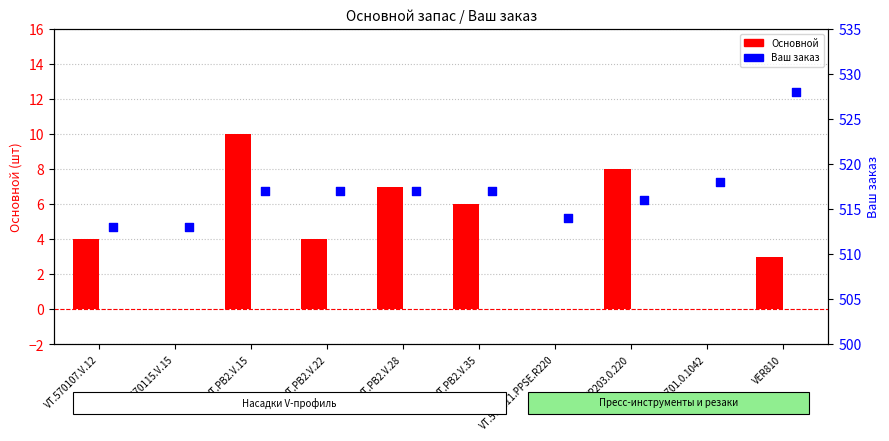

Which series has the largest total across all categories?

Ваш заказ